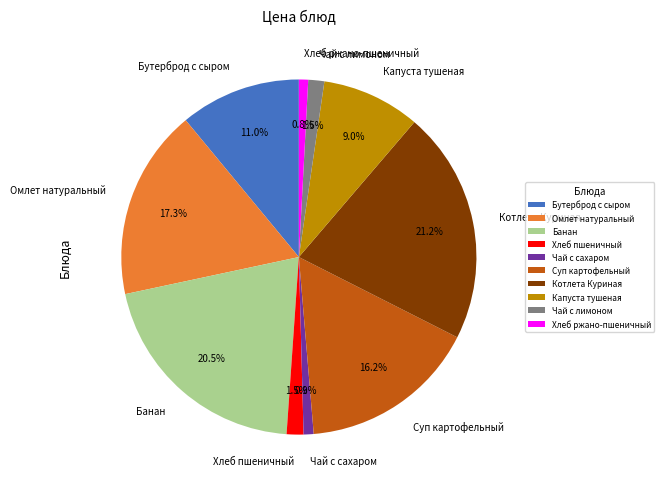

True or false: Котлета Куриная accounts for 15% of the total.

False